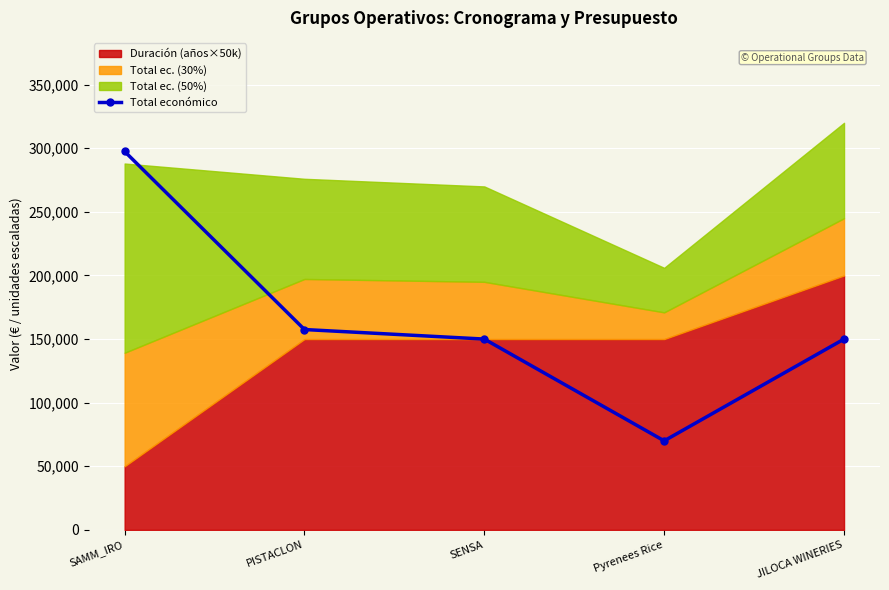

The chart shows a value of 129467 at SAMM_IRO. True or false?

False